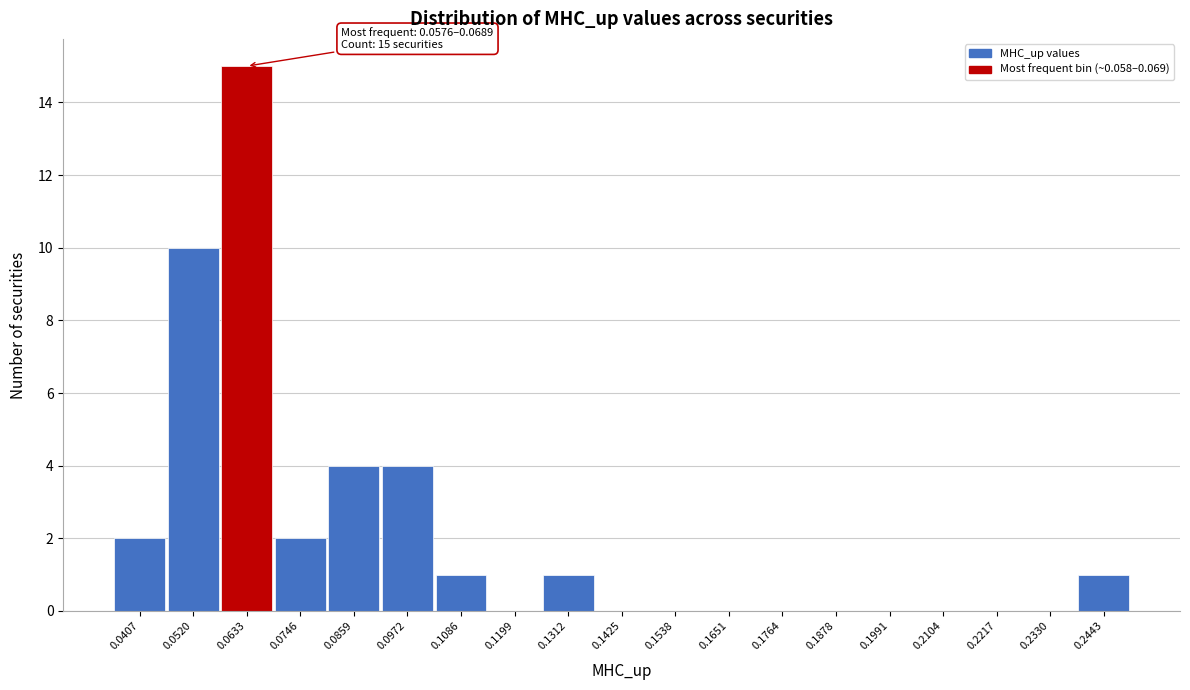

Which range on the x-axis has the tallest bar?

0.058 to 0.068